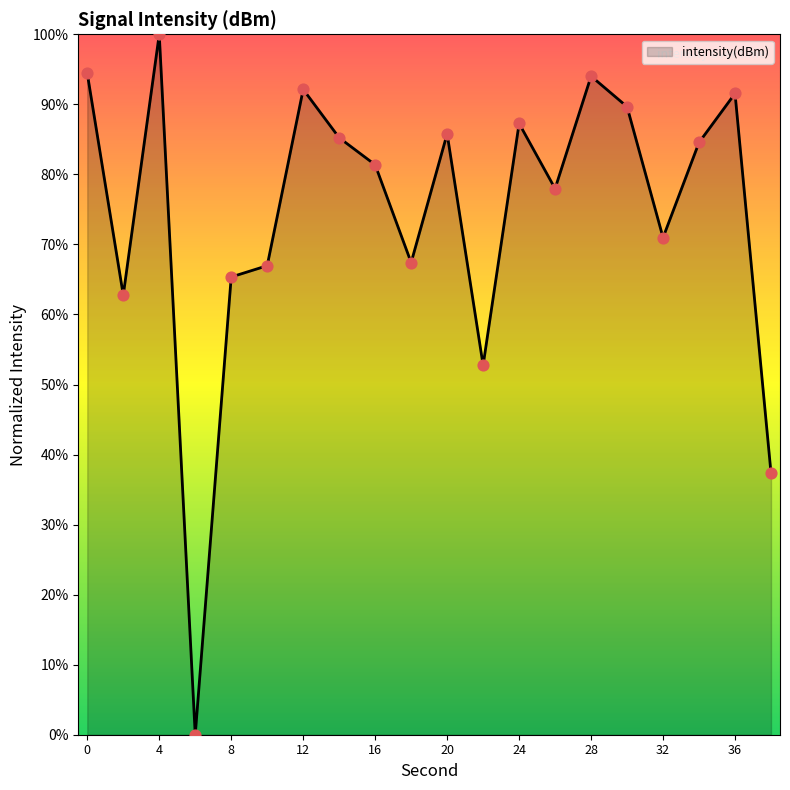

What is the greatest value displayed?

100.0